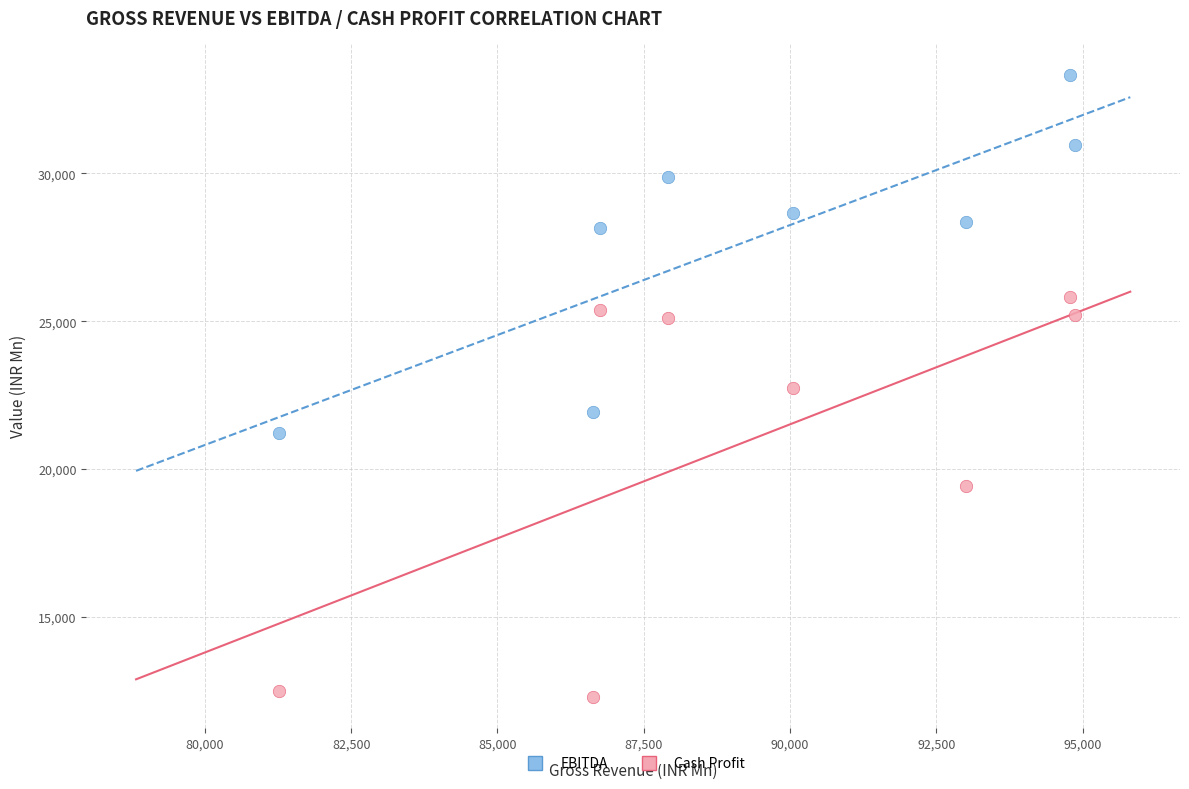

In the Cash Profit series, what Y value is closest to 19040?

19407